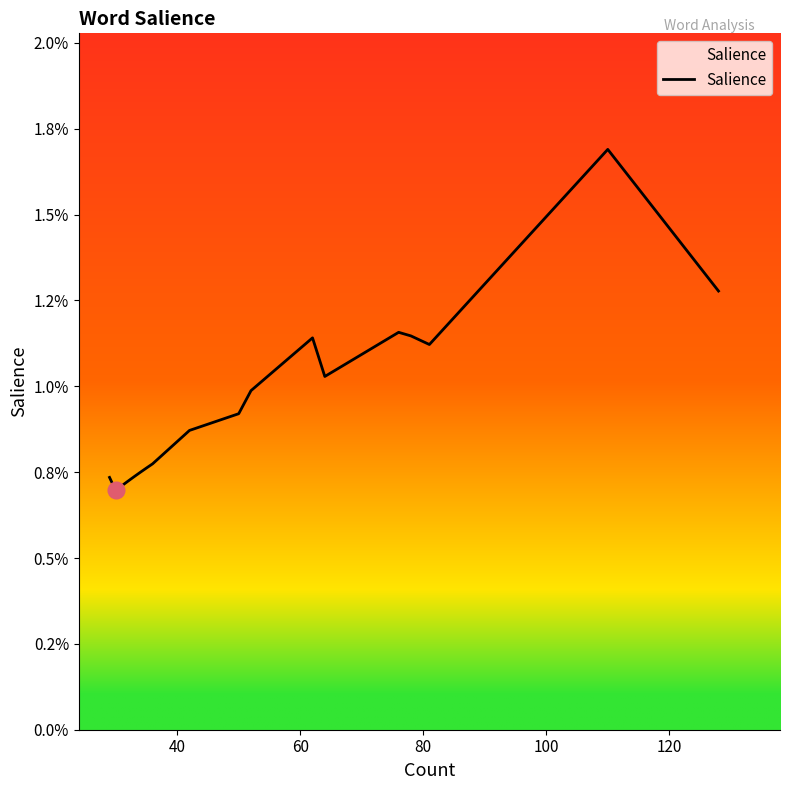

How many points are higher than both their immediate neighbors (excluding endpoints)?

3